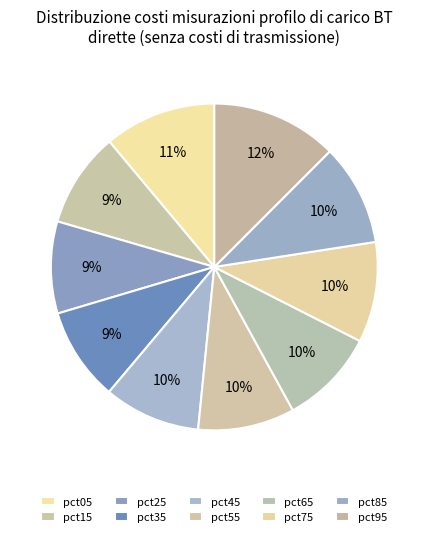

Rank the categories by value from lowest to highest.

pct25, pct35, pct15, pct65, pct45, pct55, pct75, pct85, pct05, pct95